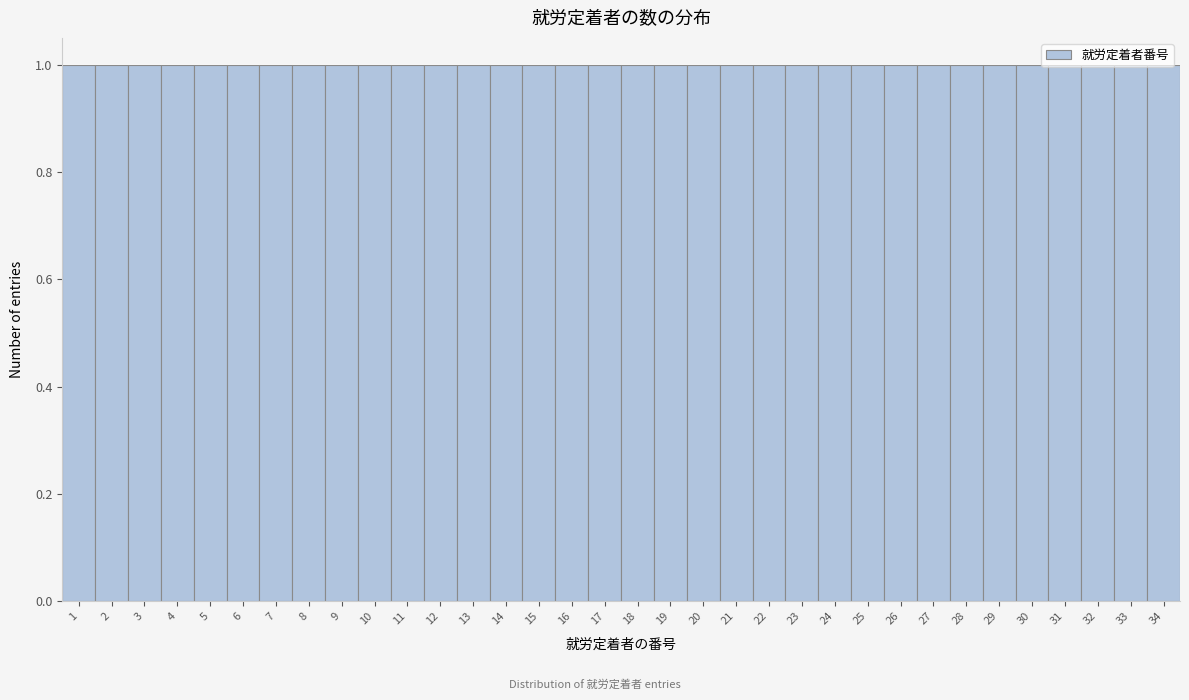

Reading left to right, transcribe this chart: for each bar, give the range it covers on the x-axis and its height. The values are not printed on the chart, so give them approximately, as read against the axis.

0.5 to 1.5: 1
1.5 to 2.5: 1
2.5 to 3.5: 1
3.5 to 4.5: 1
4.5 to 5.5: 1
5.5 to 6.5: 1
6.5 to 7.5: 1
7.5 to 8.5: 1
8.5 to 9.5: 1
9.5 to 10.5: 1
10.5 to 11.5: 1
11.5 to 12.5: 1
12.5 to 13.5: 1
13.5 to 14.5: 1
14.5 to 15.5: 1
15.5 to 16.5: 1
16.5 to 17.5: 1
17.5 to 18.5: 1
18.5 to 19.5: 1
19.5 to 20.5: 1
20.5 to 21.5: 1
21.5 to 22.5: 1
22.5 to 23.5: 1
23.5 to 24.5: 1
24.5 to 25.5: 1
25.5 to 26.5: 1
26.5 to 27.5: 1
27.5 to 28.5: 1
28.5 to 29.5: 1
29.5 to 30.5: 1
30.5 to 31.5: 1
31.5 to 32.5: 1
32.5 to 33.5: 1
33.5 to 34.5: 1